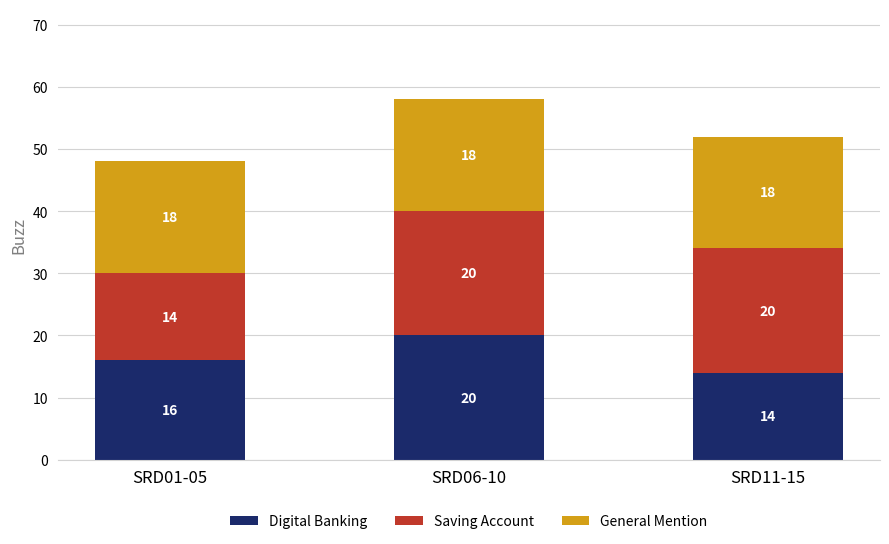

What is the sum of the Digital Banking values at SRD06-10 and SRD01-05?

36